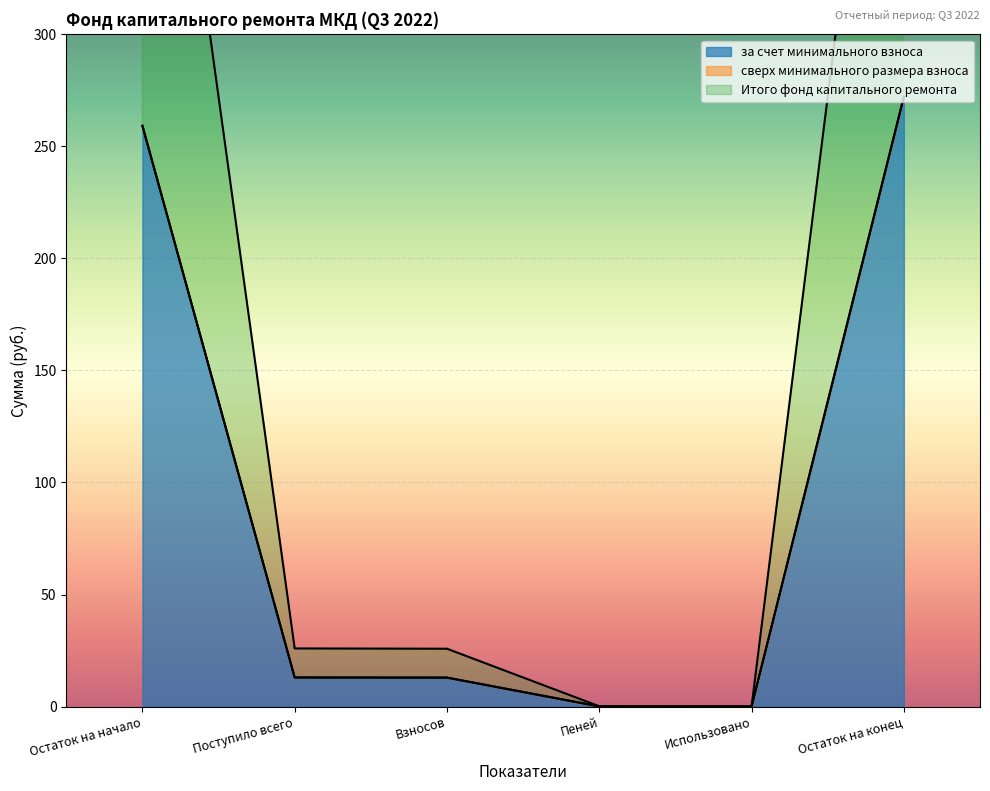

True or false: за счет минимального взноса and Итого фонд капитального ремонта cross at least once.

False